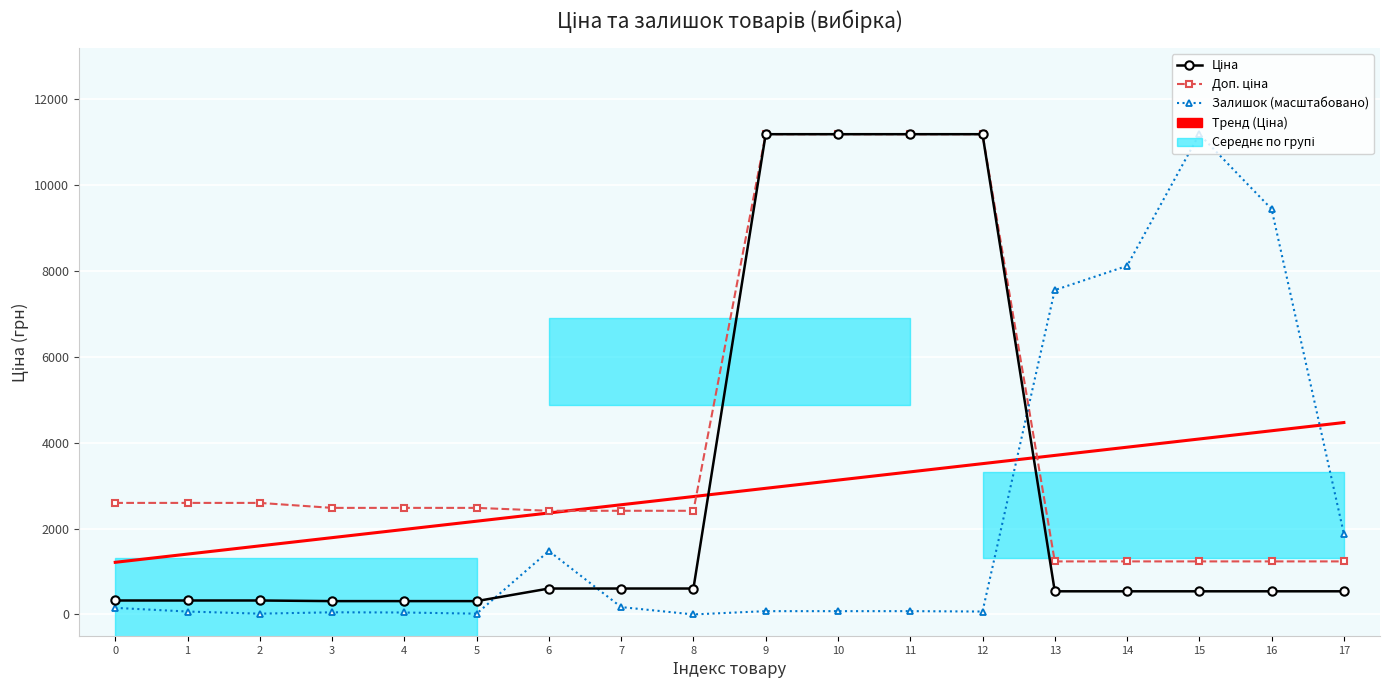

What is the sum of all Доп. ціна values?

73416.3